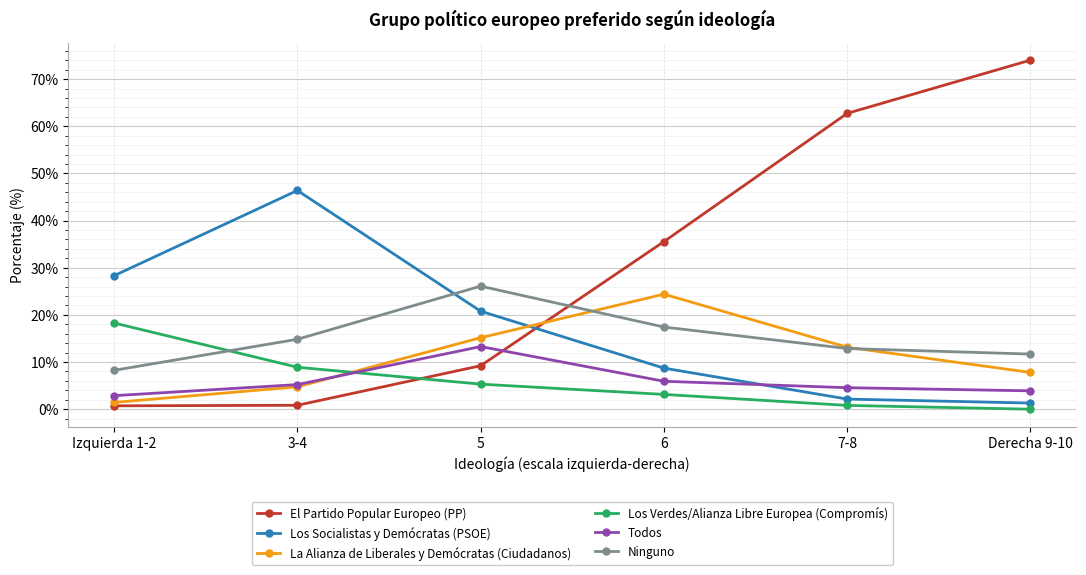

In Los Socialistas y Demócratas (PSOE), how many points are higher than both neighbors (excluding endpoints)?

1